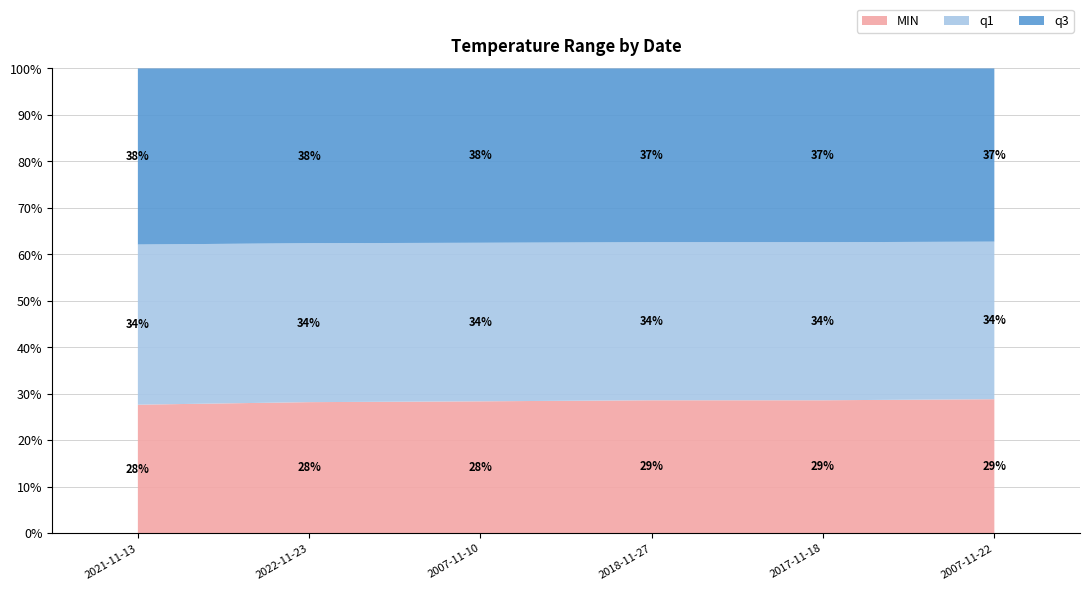

Reading left to right, extract all data points from this chart.

MIN: 14.5	14.9	15.0	15.2	15.2	15.4
q1: 18.1	18.1	18.1	18.1	18.1	18.1
q3: 19.9	19.9	19.9	19.9	19.9	19.9